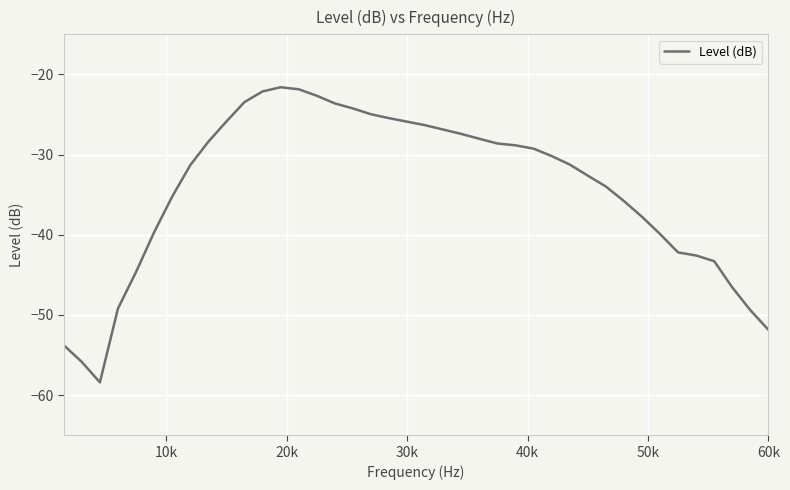

What is the difference between the maximum and minimum values?

36.8